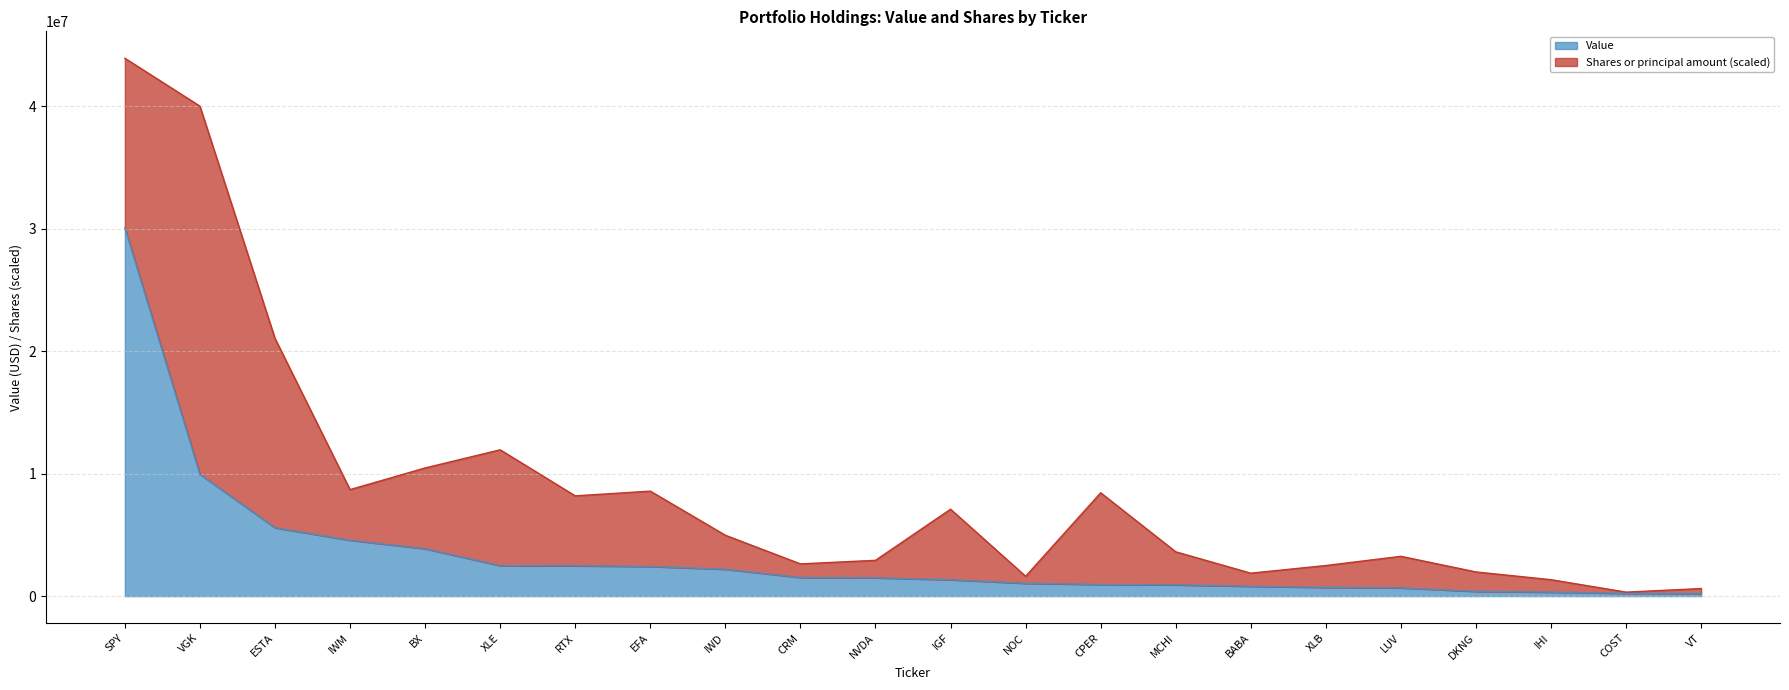

What value does the data have at COST?

225000